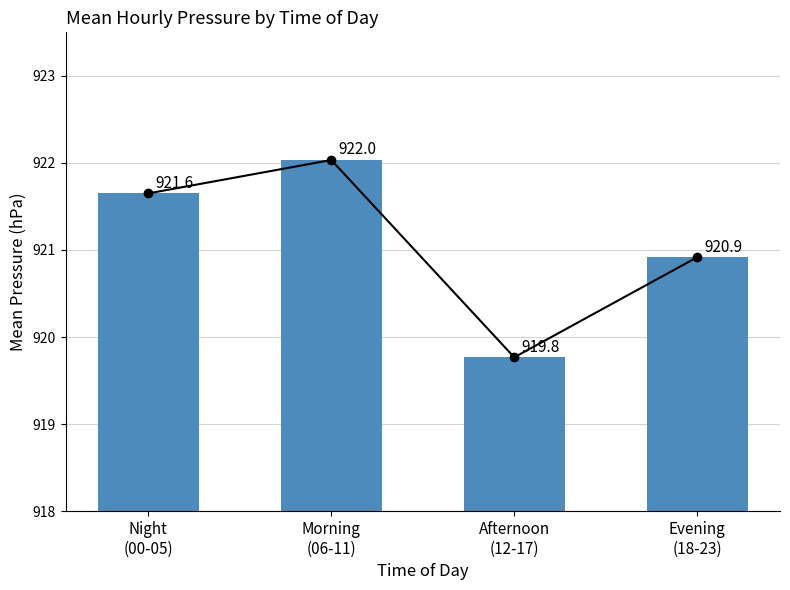

Rank the series at Morning
(06-11) from highest to lowest value.

press_trend, press